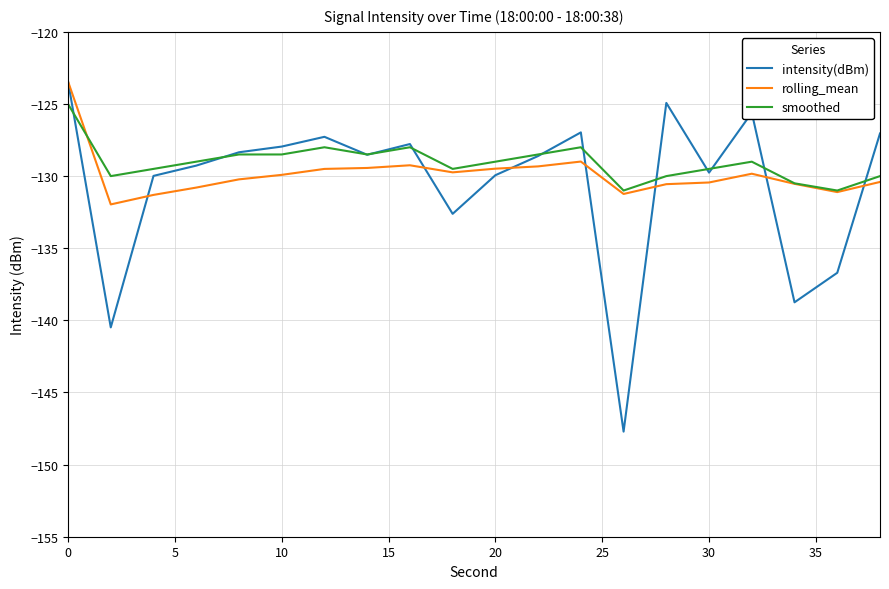

What is the lowest value of the smoothed series?

-131.0